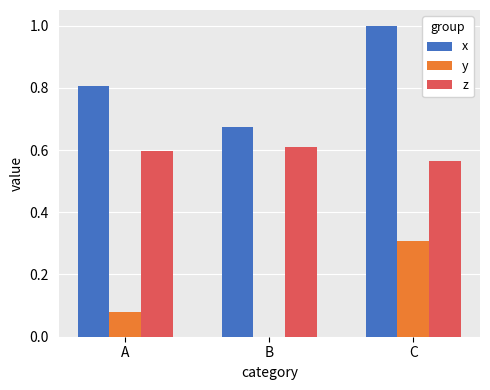

Is the value of z at C greater than the value of x at C?

No